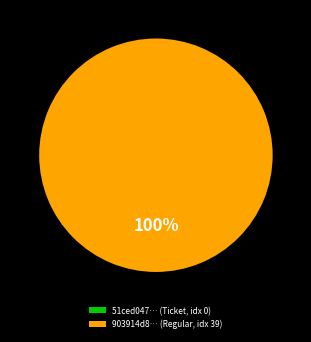

How many slices are in this pie chart?

2